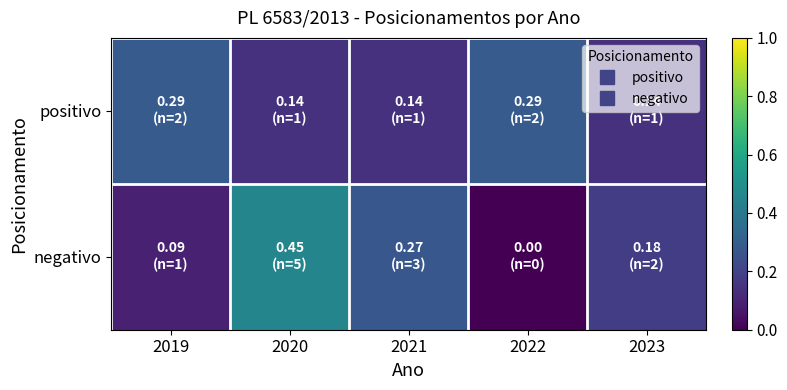

Between 2021 and 2022, which series saw the biggest shift?

negativo